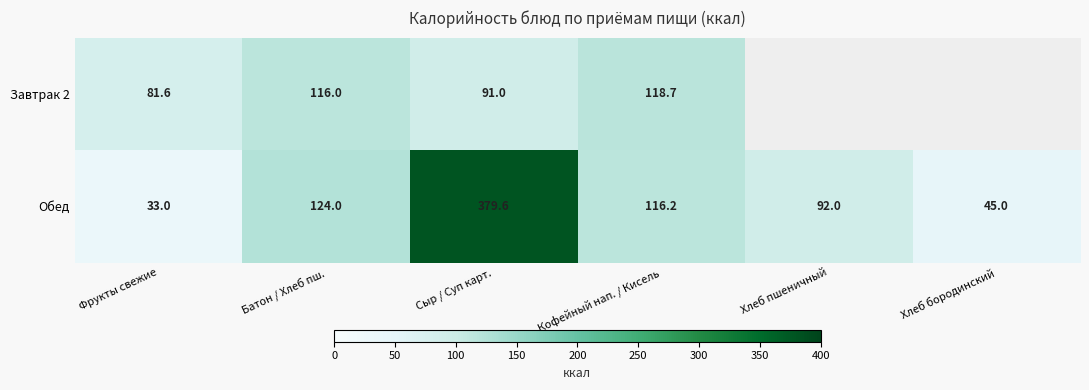

Where does the Обед series first go above 116?

Батон / Хлеб пш.